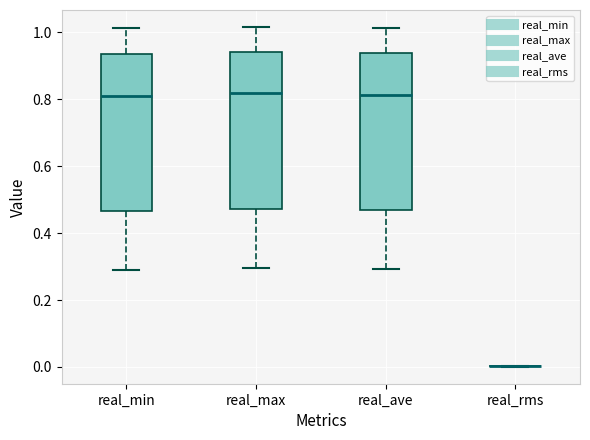

Where is the lower edge of the box for real_min on the y-axis? The values are not printed on the chart, so give them approximately, as read against the axis.

0.46